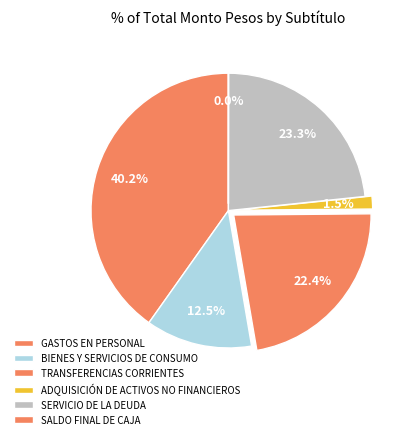

Combined, do SALDO FINAL DE CAJA and SERVICIO DE LA DEUDA account for over 50%?

No